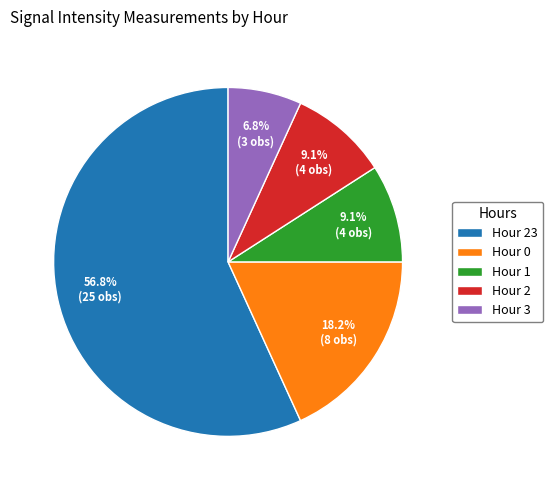

What portion of the pie excludes Hour 0?

81.8%